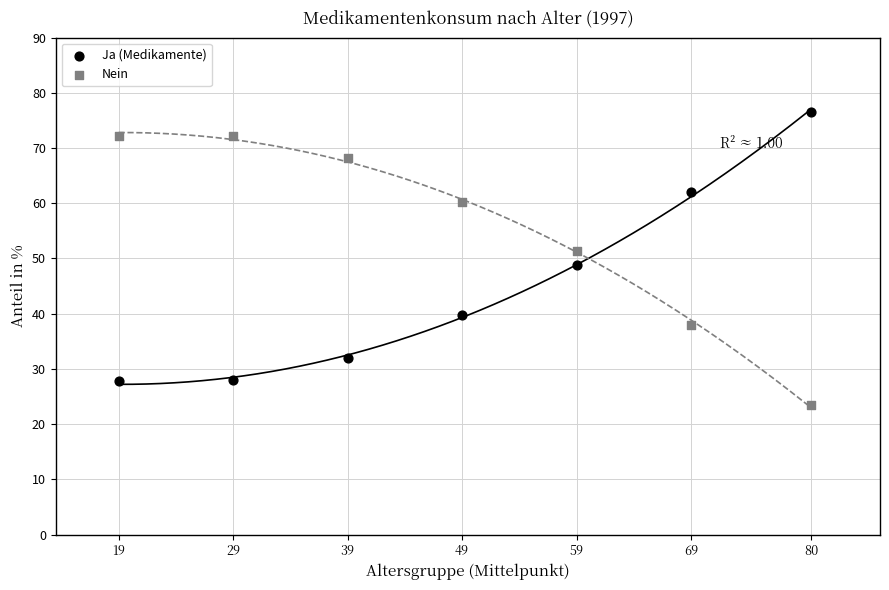

Across all data points, what is the range of X values (max minus min)?

60.5